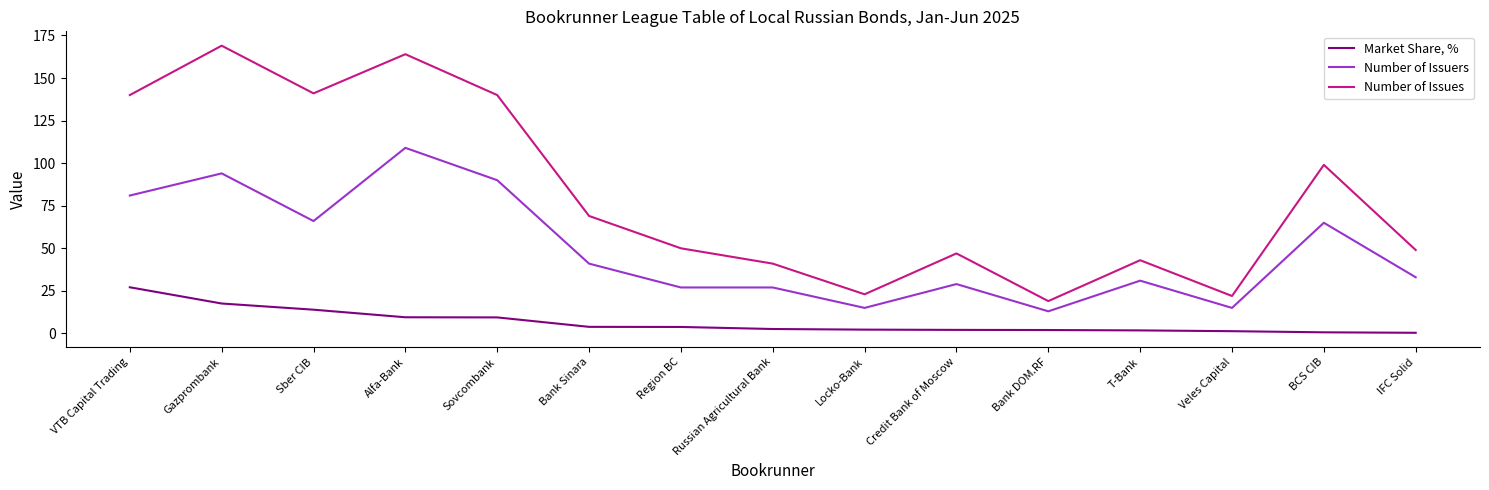

What is the sum of all Market Share, % values?

98.4